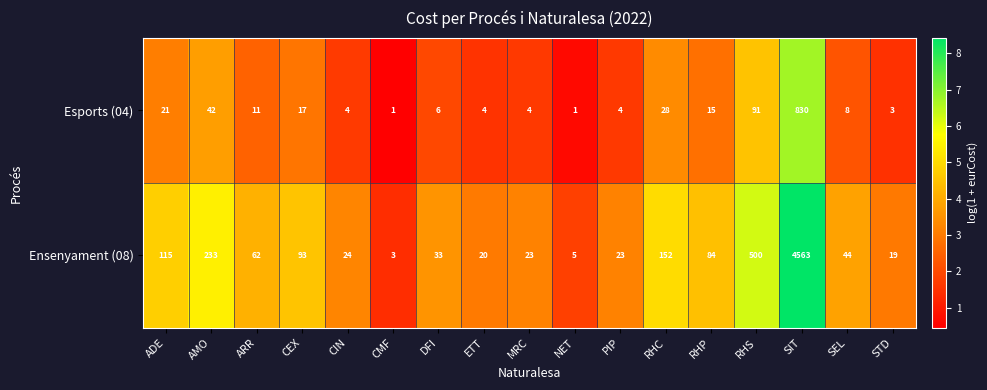

Rank the series at AMO from lowest to highest value.

Esports (04), Ensenyament (08)